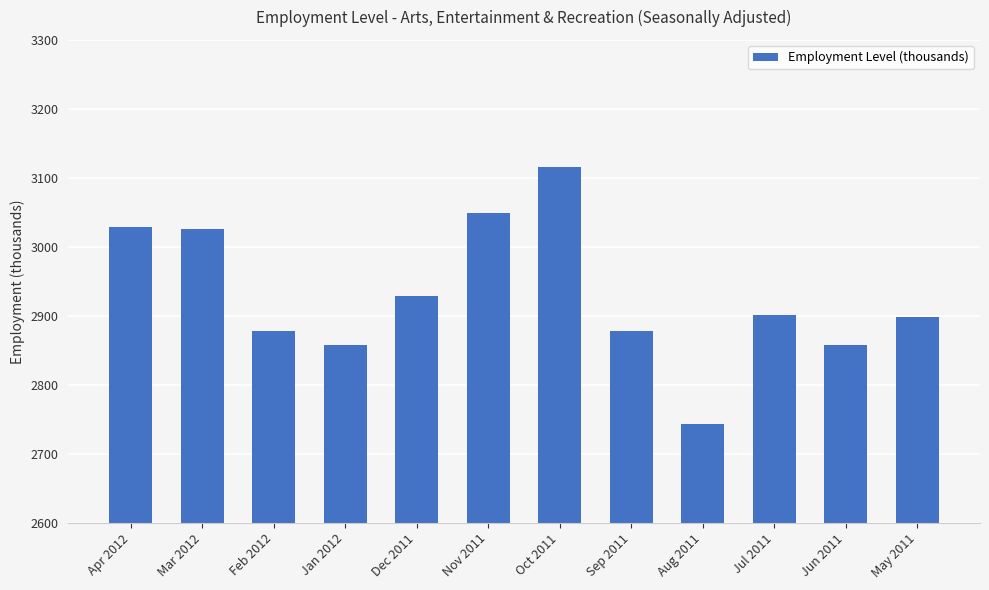

What is the label of the 2nd bar from the right?

Jun 2011